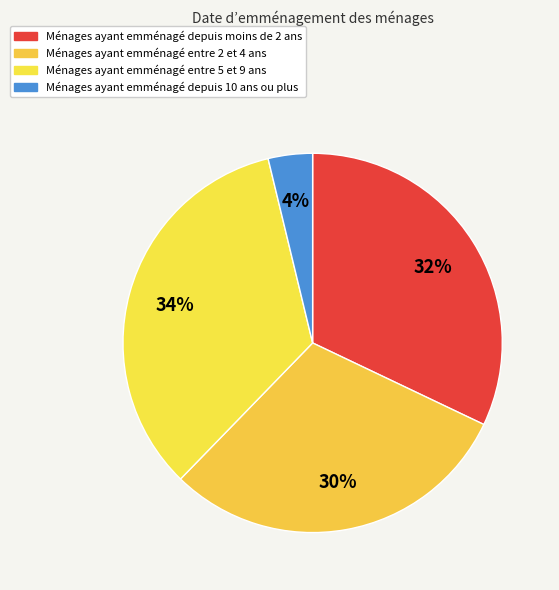

Count the number of slices in the pie.

4